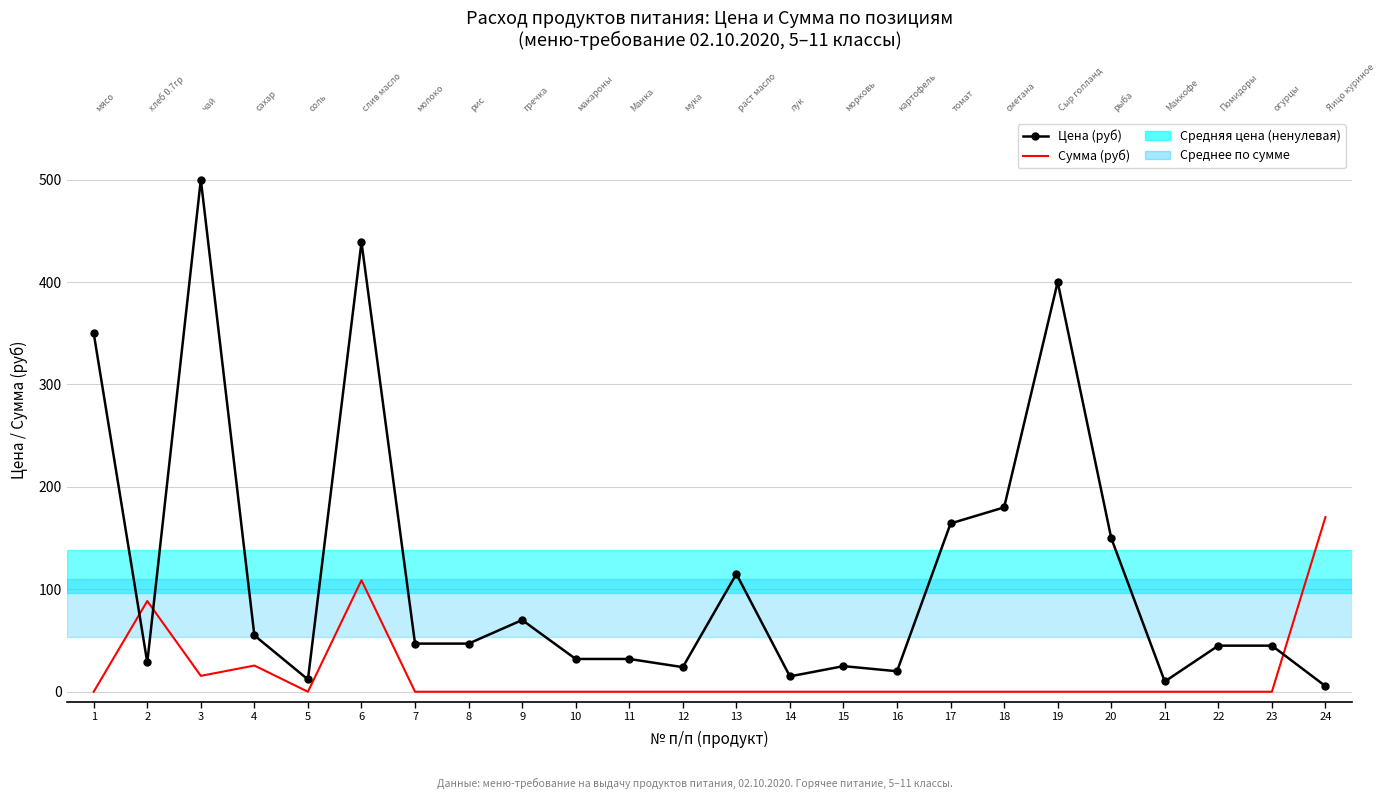

Which series changed the most between 5 and 18?

Цена (руб)